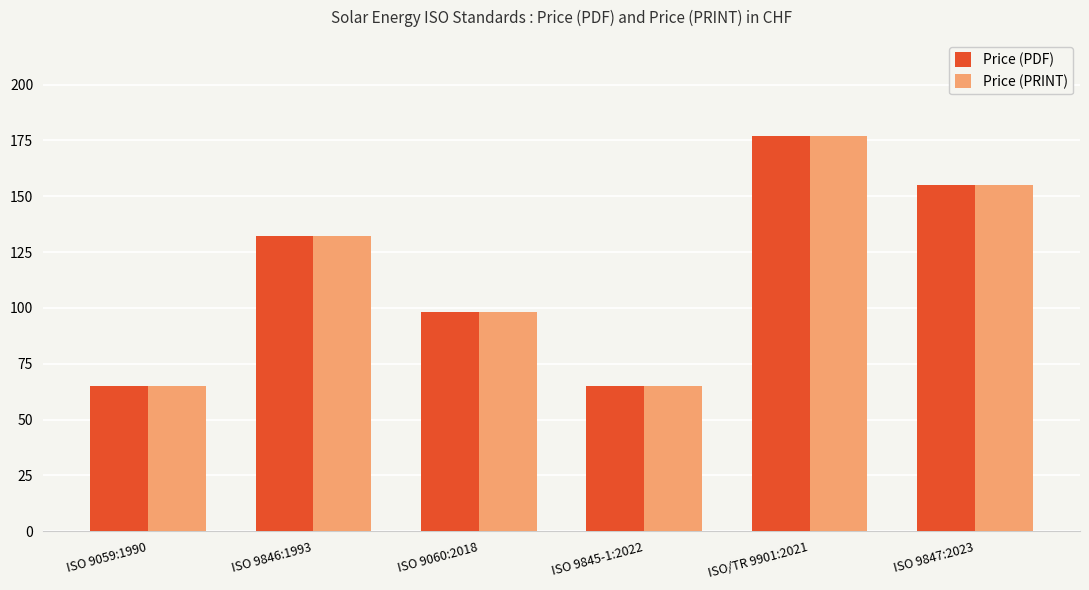

What is the greatest value displayed?

177